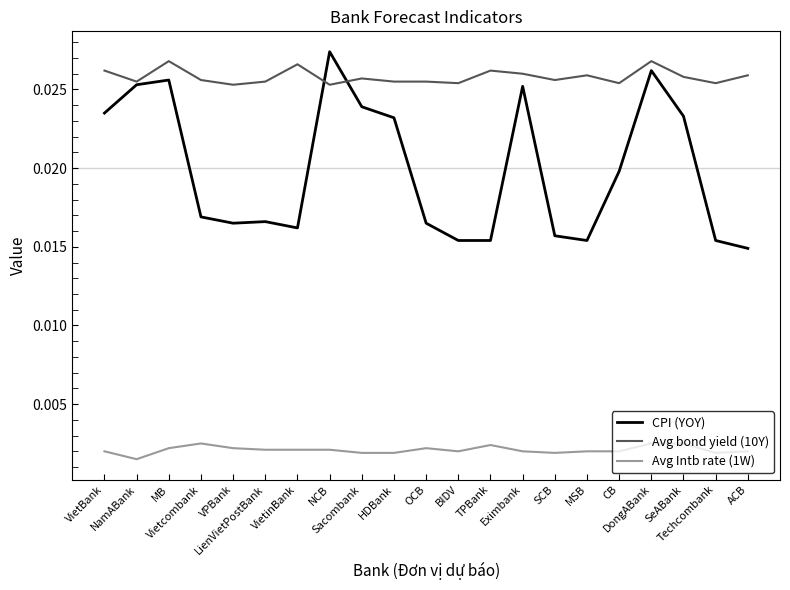

Which series changed the most between NCB and ACB?

CPI (YOY)